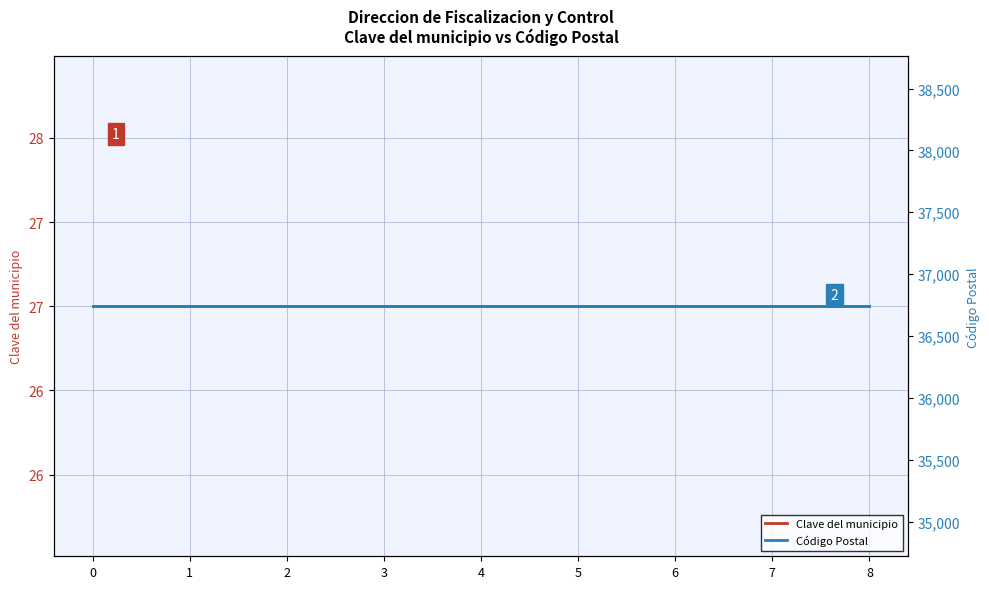

True or false: Código Postal has a value of 36740 at 7.

True